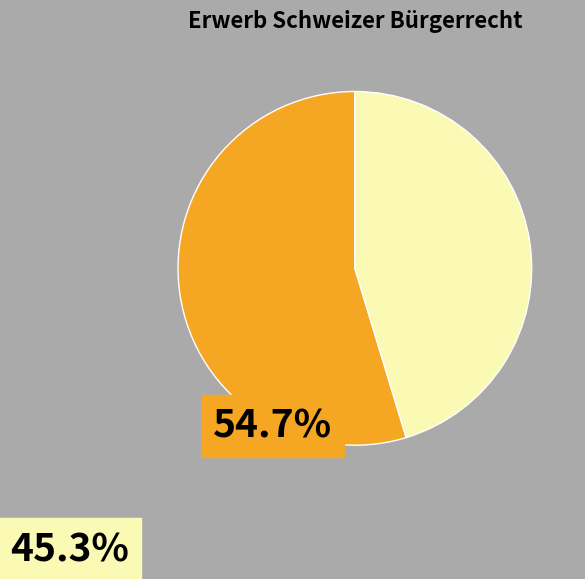

Is there a majority slice in this chart?

Yes